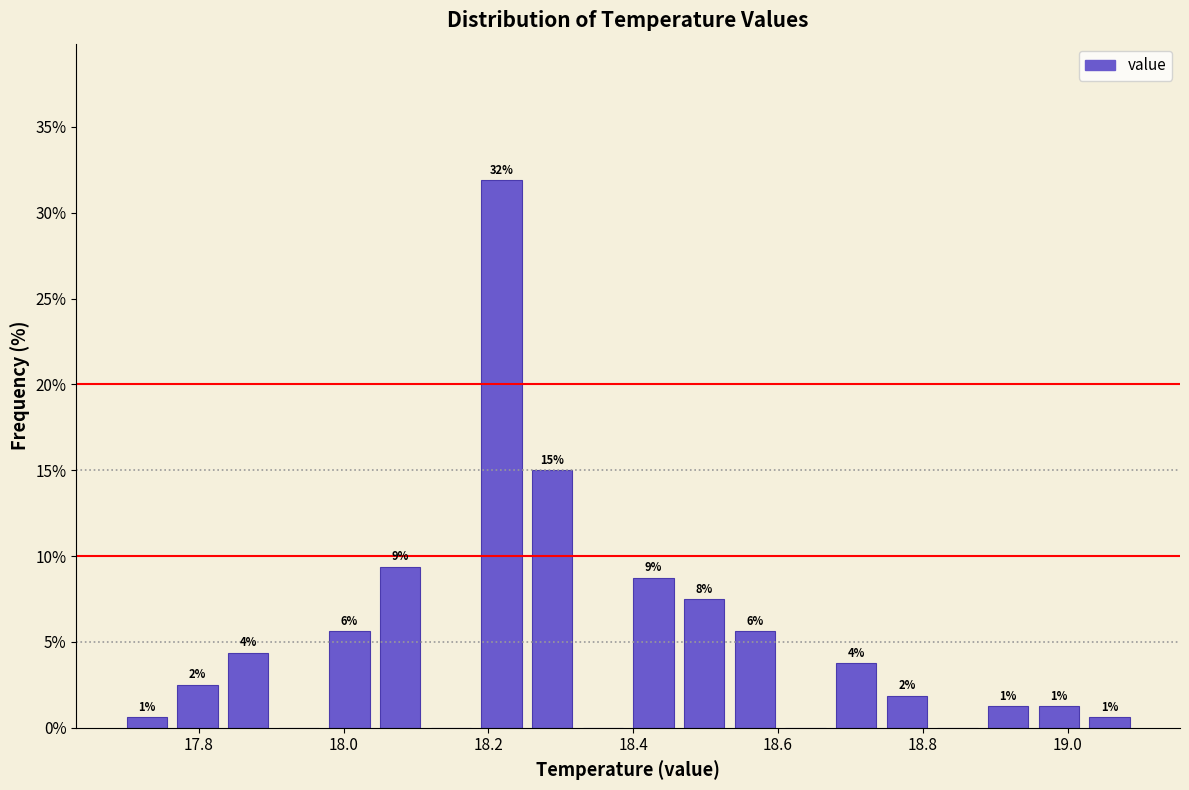

Around what value on the x-axis is the tallest bar? Give the approximate position of its centre, as read against the axis.

18.22